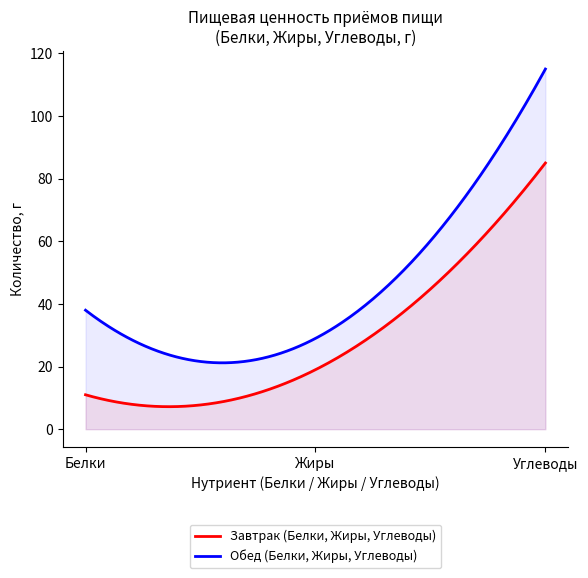

True or false: Завтрак (Белки, Жиры, Углеводы) has a value of 85 at Углеводы.

True